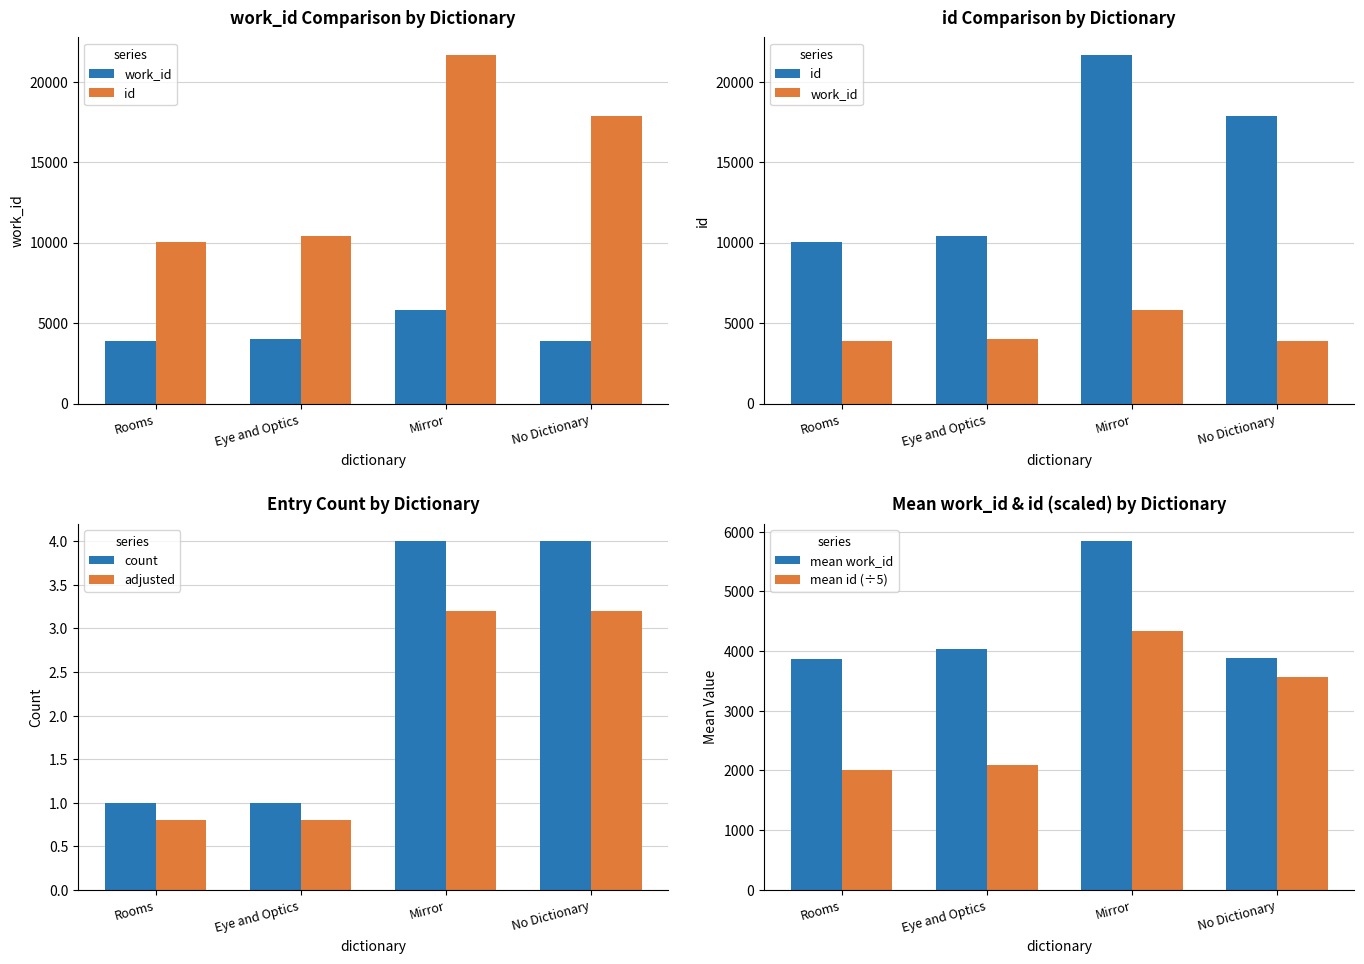

How many data points in id are less than 17858?

2